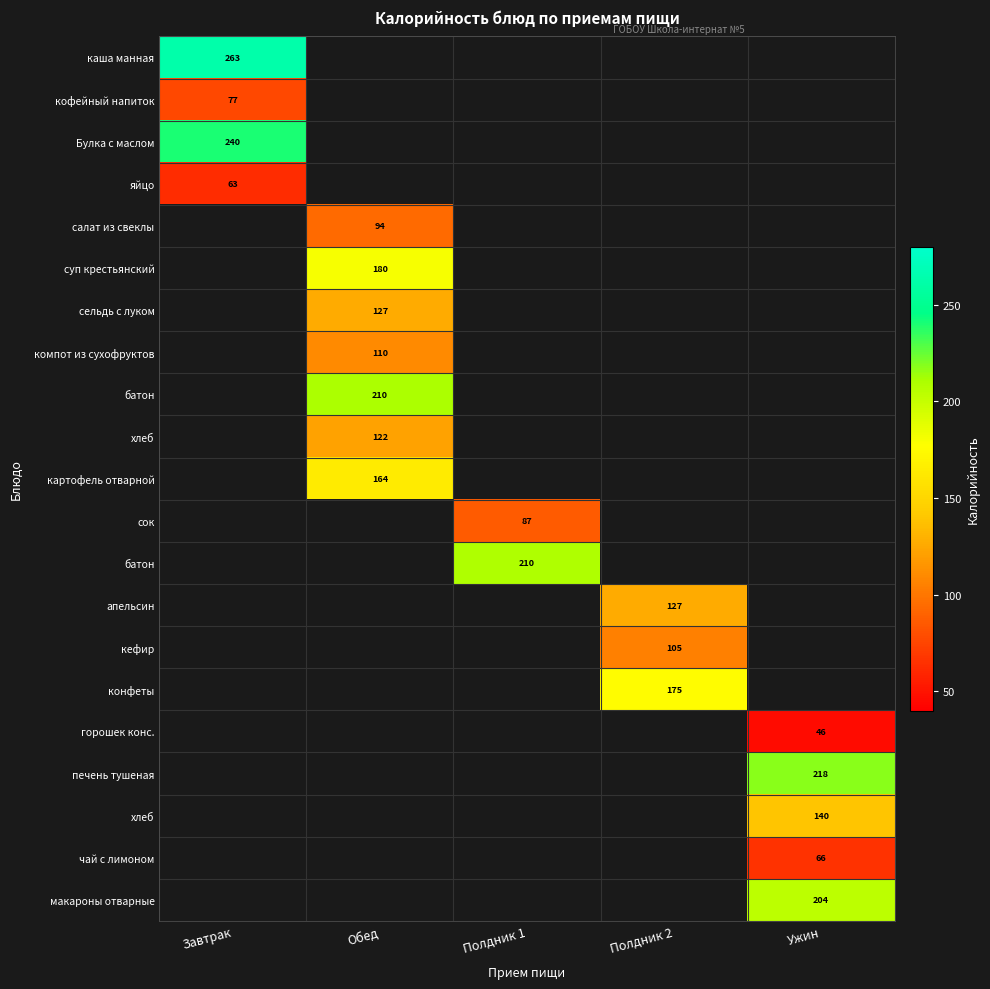

What is the smallest value displayed?

46.5